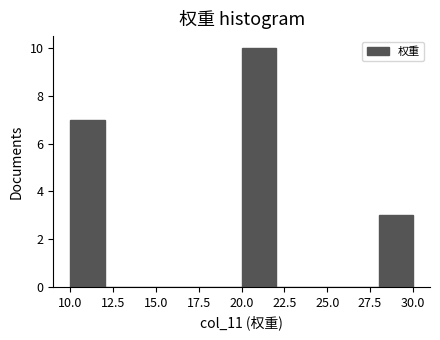

Which range on the x-axis has the tallest bar?

20 to 22